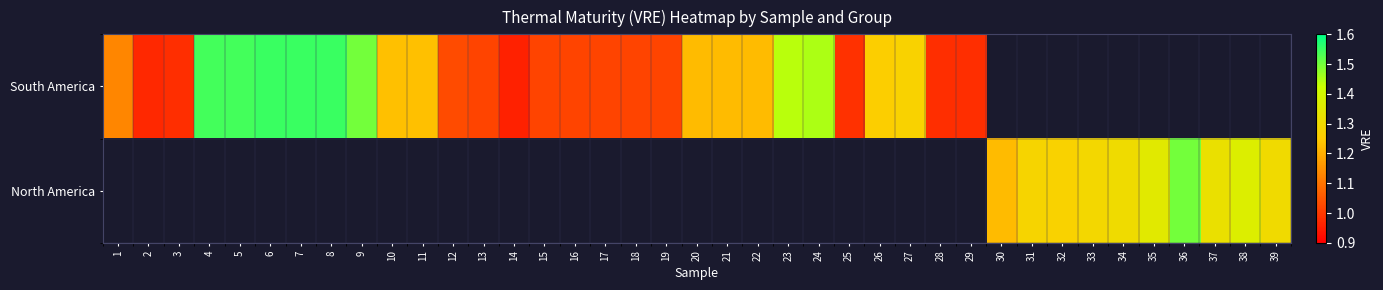

At which label does South America reach its peak?

6